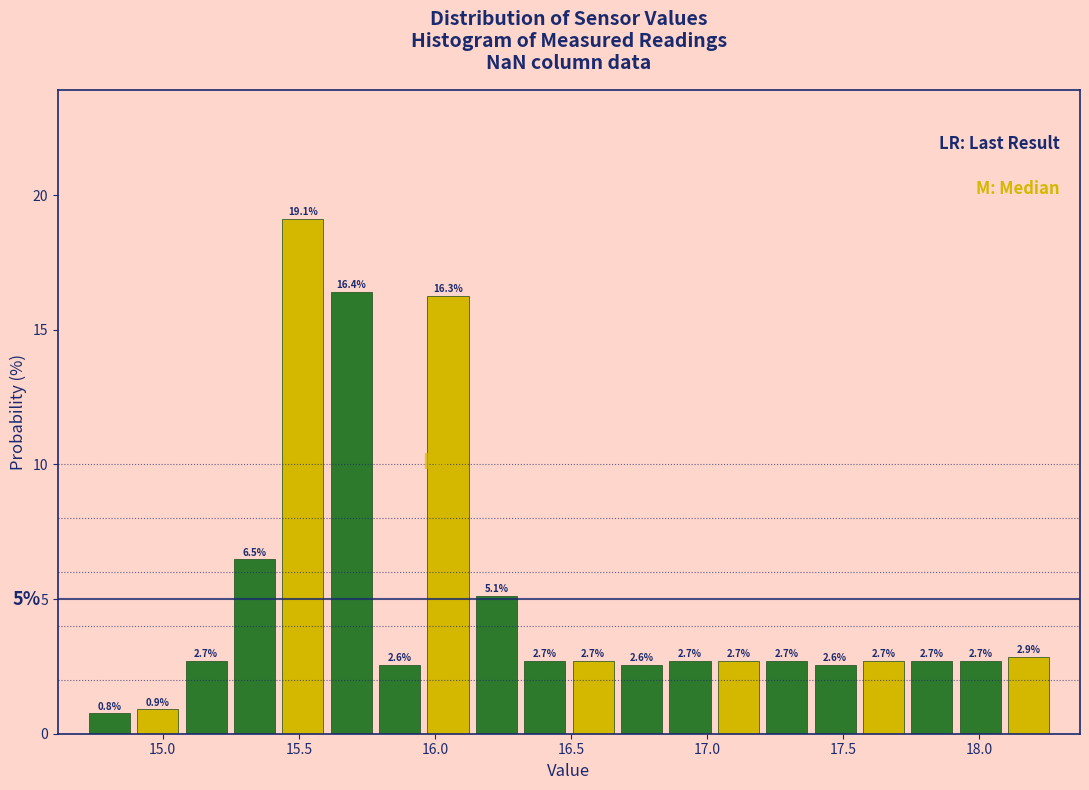

Read against the x-axis, roughly where is the centre of the tallest bar?

15.50